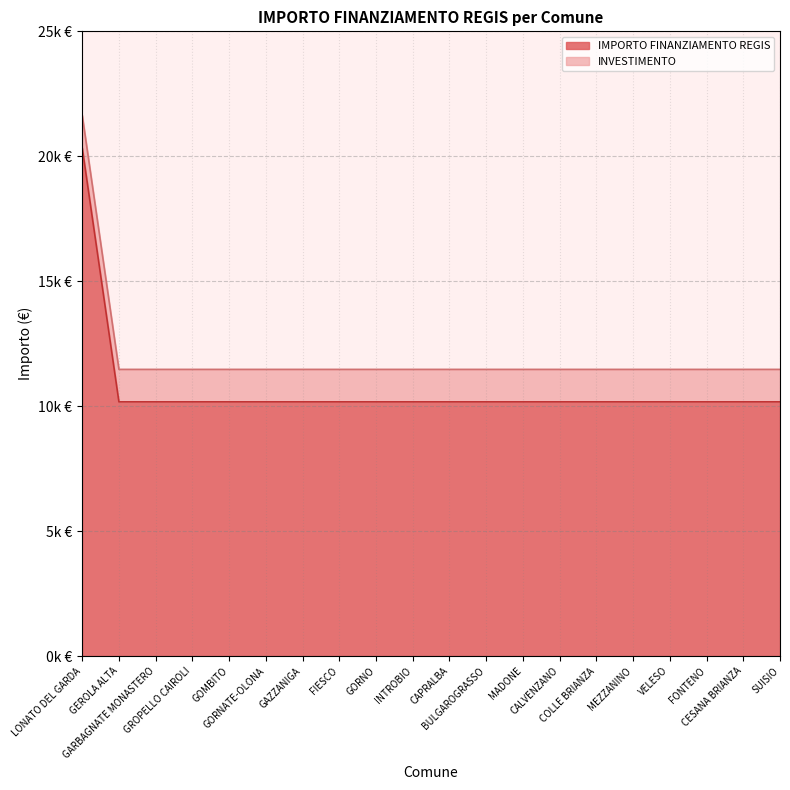

What is the sum of all values?

213612